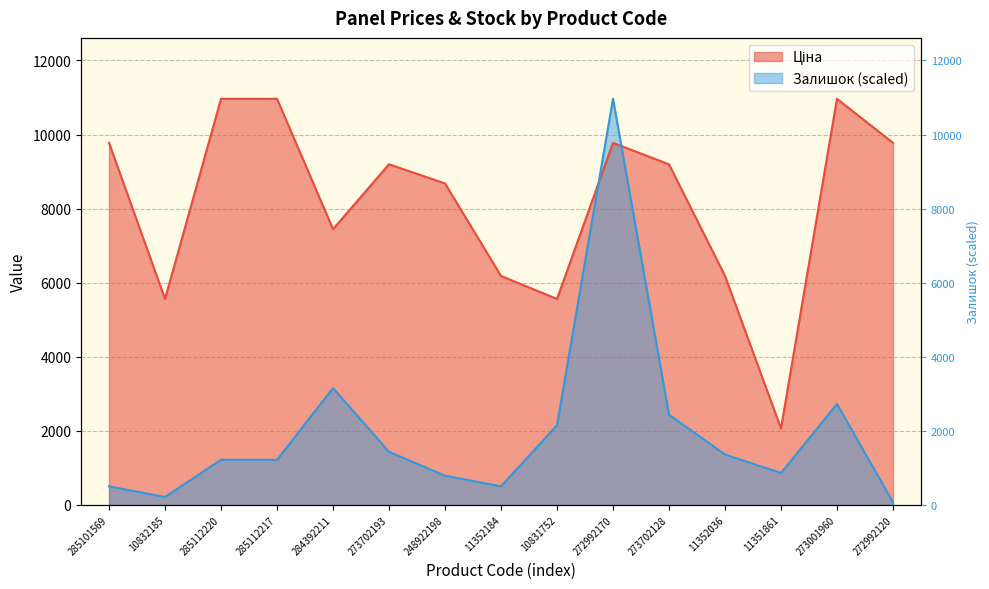

At which label is Залишок closest to 5518?

284392211